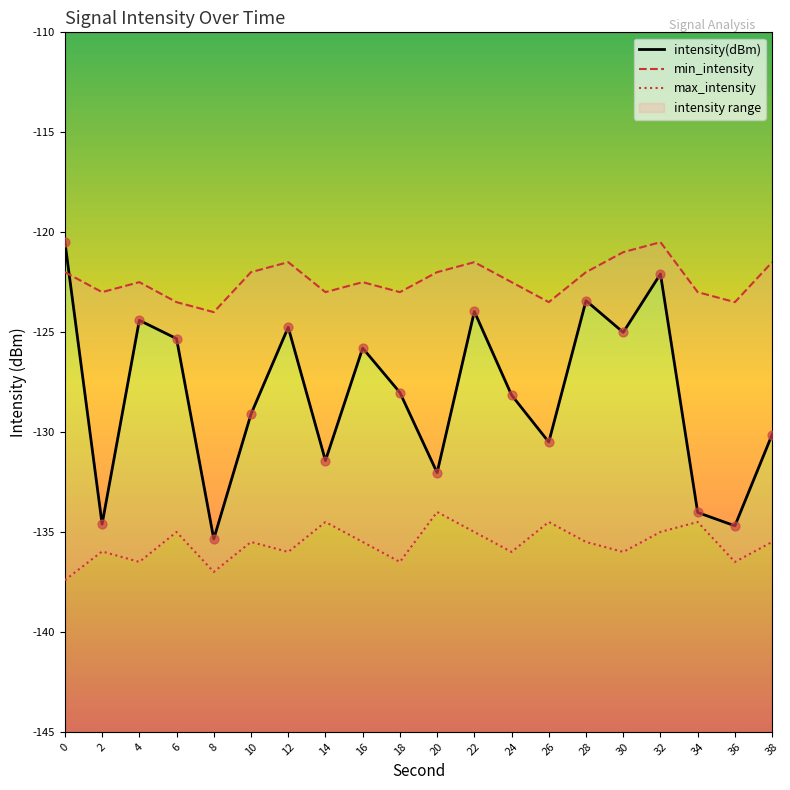

At which category is the sum across all series the highest?

32